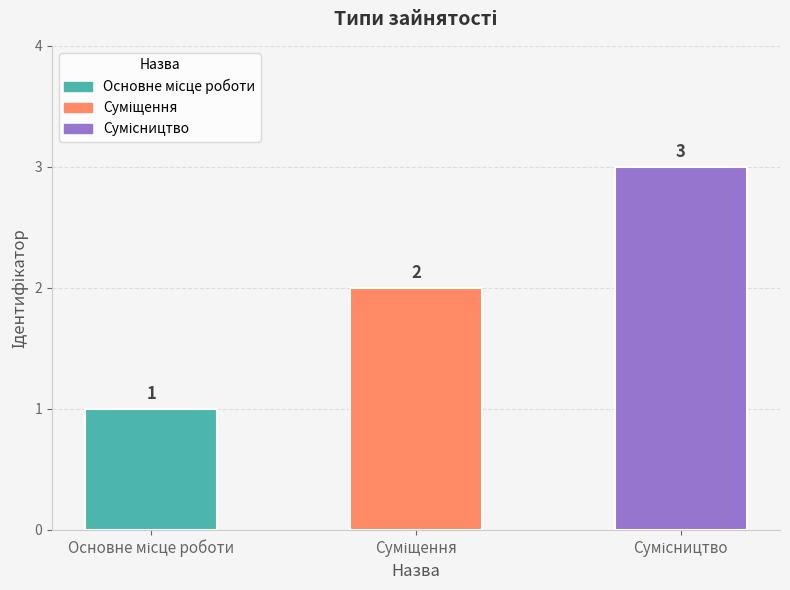

Are the bars grouped side by side (vs. stacked)?

No